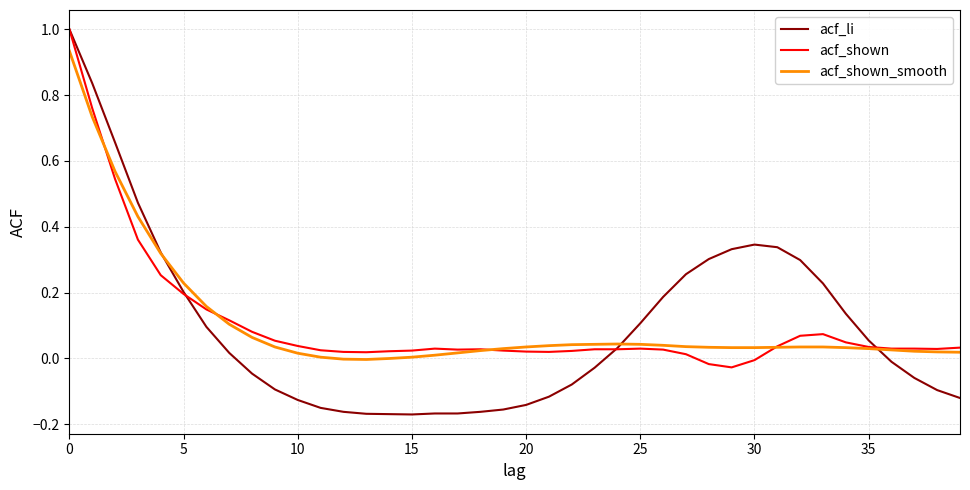

Which series ends up on top after the final intersection of acf_shown_smooth and acf_shown?

acf_shown